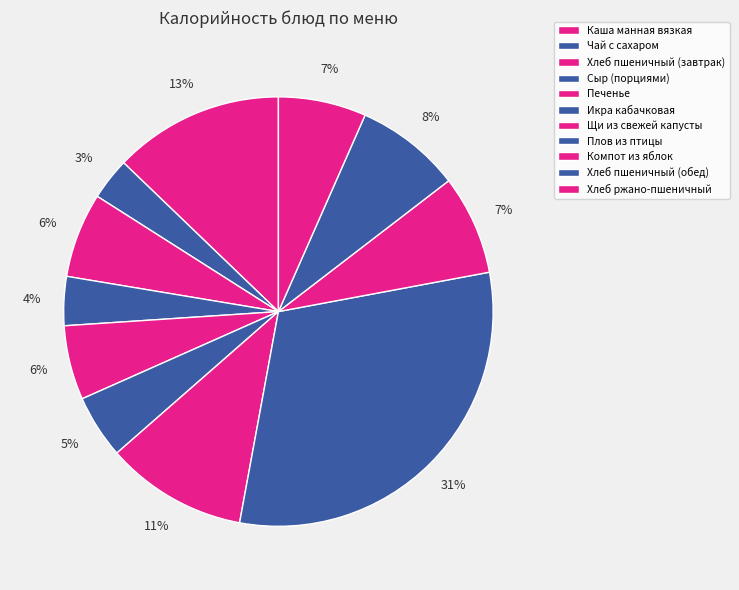

Rank the categories by value from lowest to highest.

Чай с сахаром, Сыр (порциями), Икра кабачковая, Печенье, Хлеб пшеничный (завтрак), Хлеб ржано-пшеничный, Компот из яблок, Хлеб пшеничный (обед), Щи из свежей капусты, Каша манная вязкая, Плов из птицы